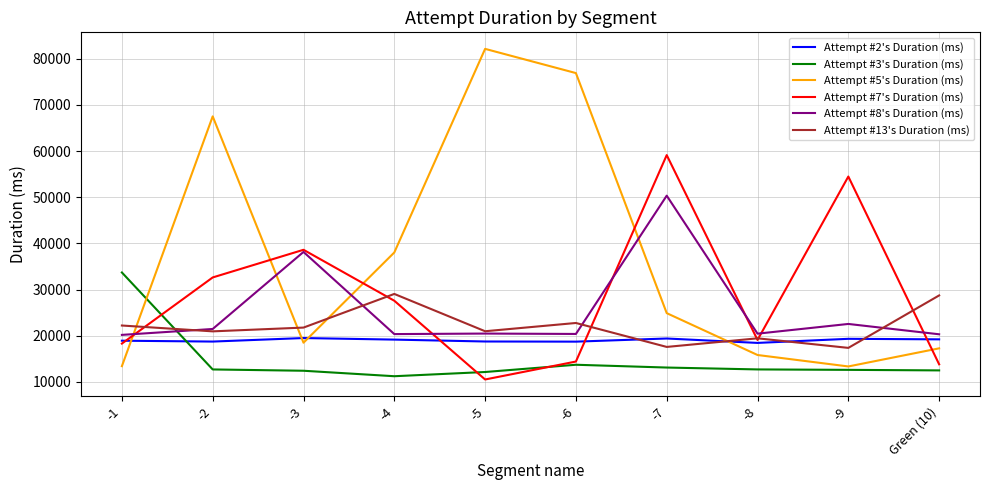

Is the value of Attempt #3's Duration (ms) at -9 greater than the value of Attempt #5's Duration (ms) at Green (10)?

No